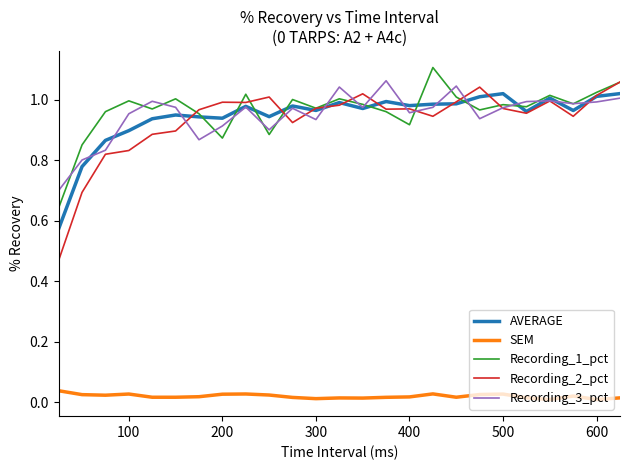

Which series has the widest spread of values?

Recording_2_pct